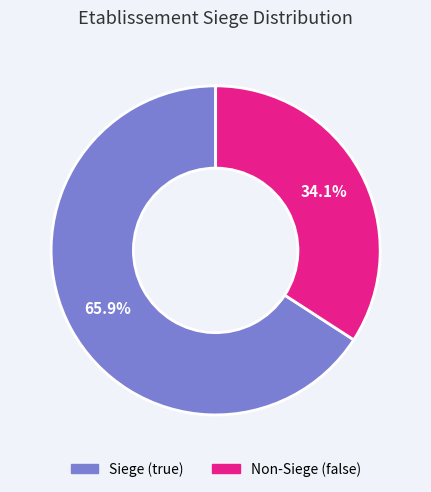

Is there a majority slice in this chart?

Yes